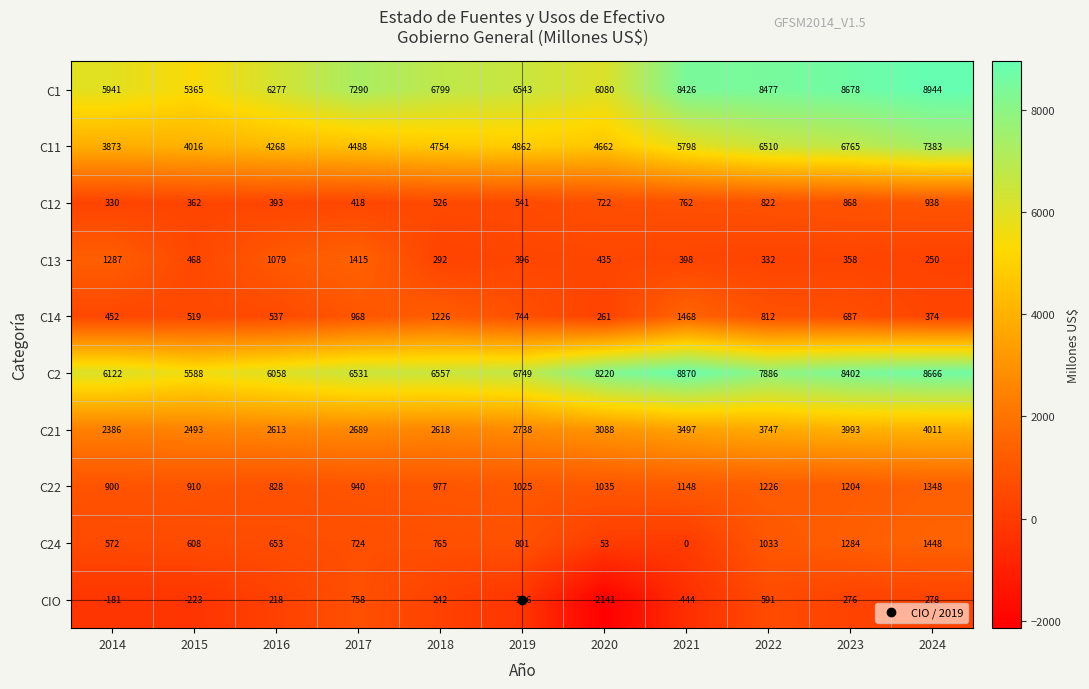

Is it true that C24 equals 608 at 2015?

True